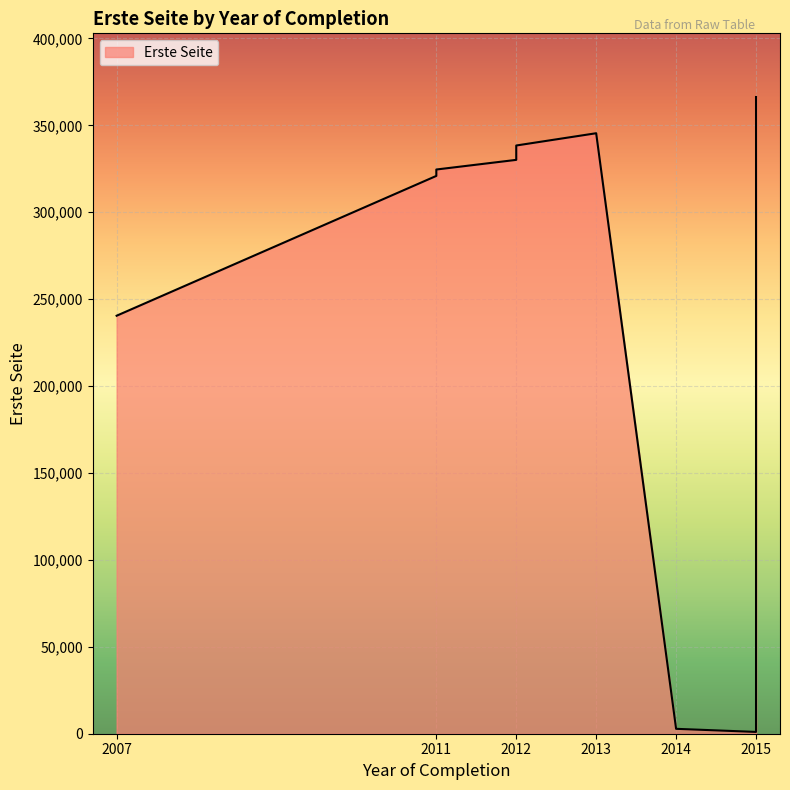

Reading right to left, transcribe all the data shown in this chart.

2015=1213	2015=1033	2015=366316	2014=2819	2013=345471	2012=338415	2012=330150	2011=324602	2011=320922	2007=240484